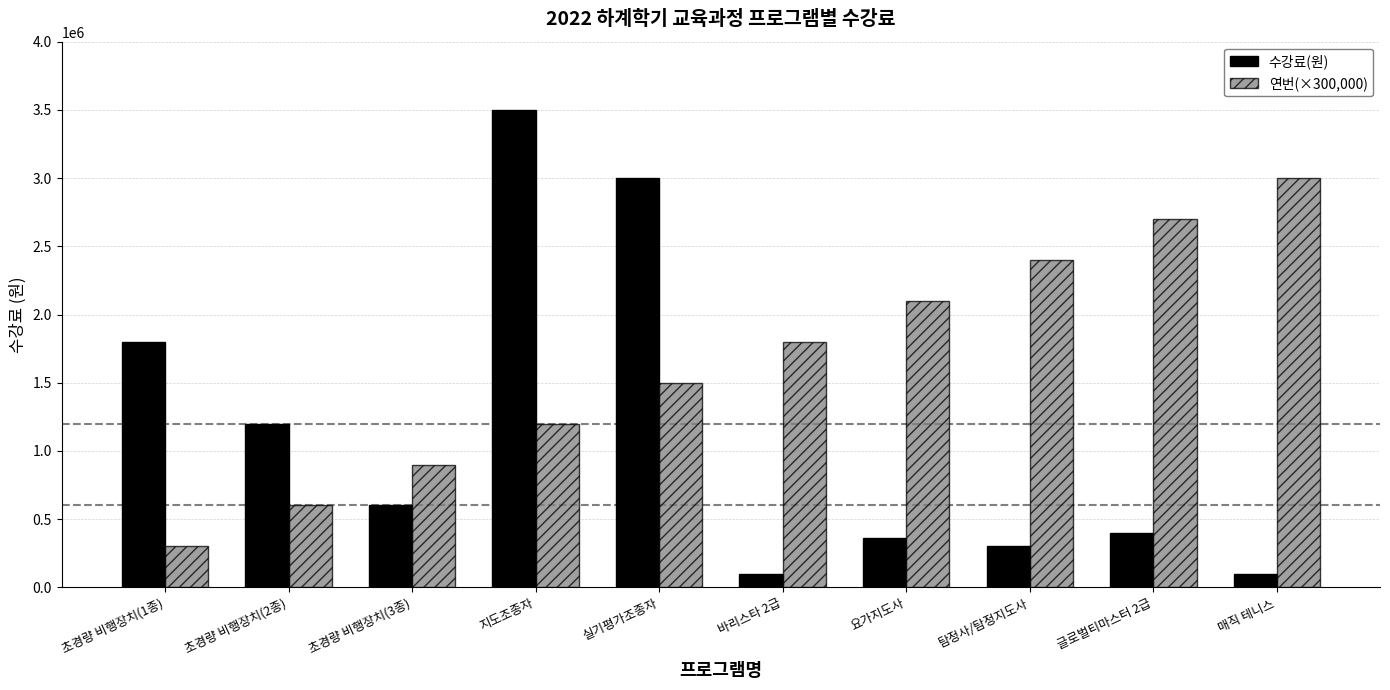

What is the spread (max minus min) of values at 요가지도사?

1740000